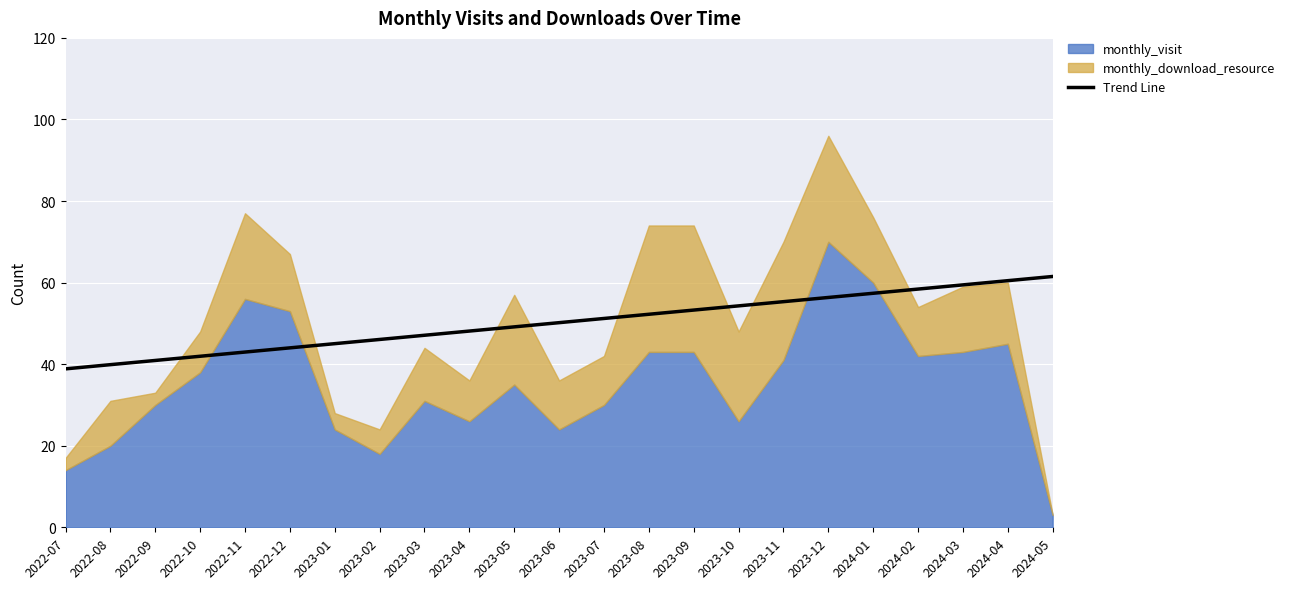

How many lines are shown in the chart?

1